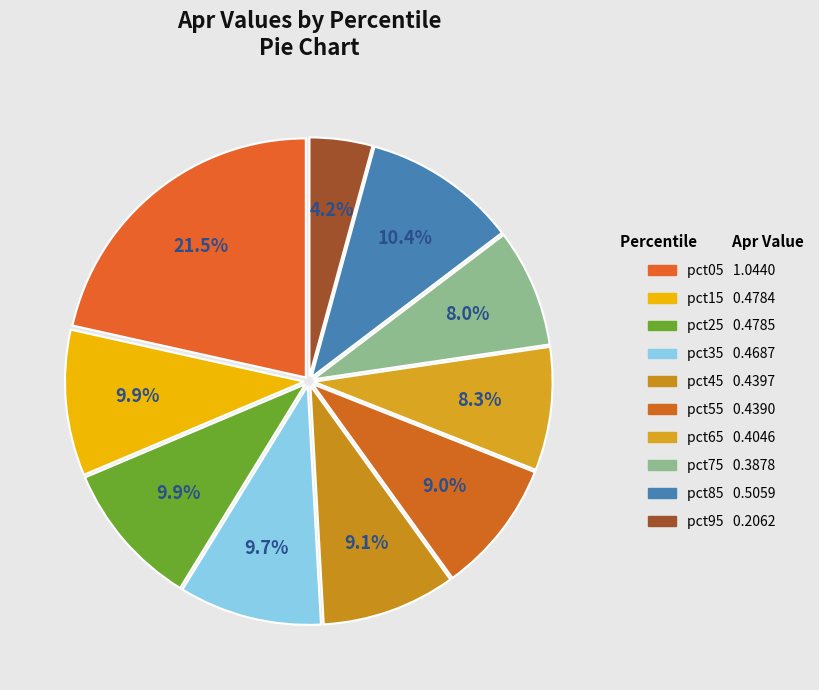

How many segments does this pie chart have?

10